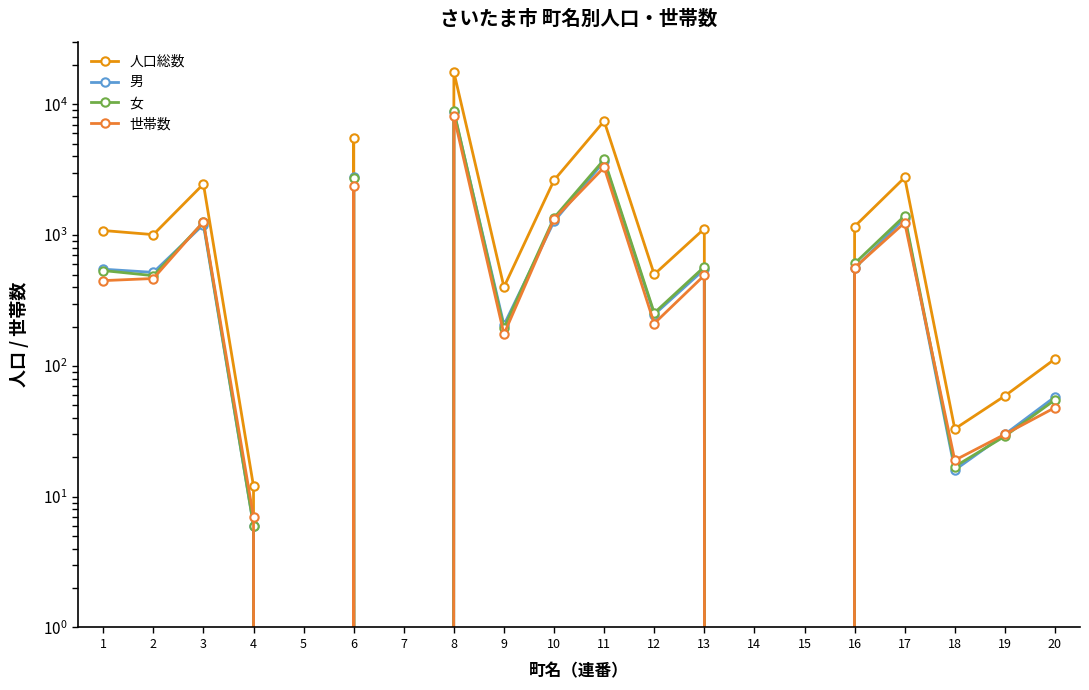

What is the total value across all series at 16?

2892